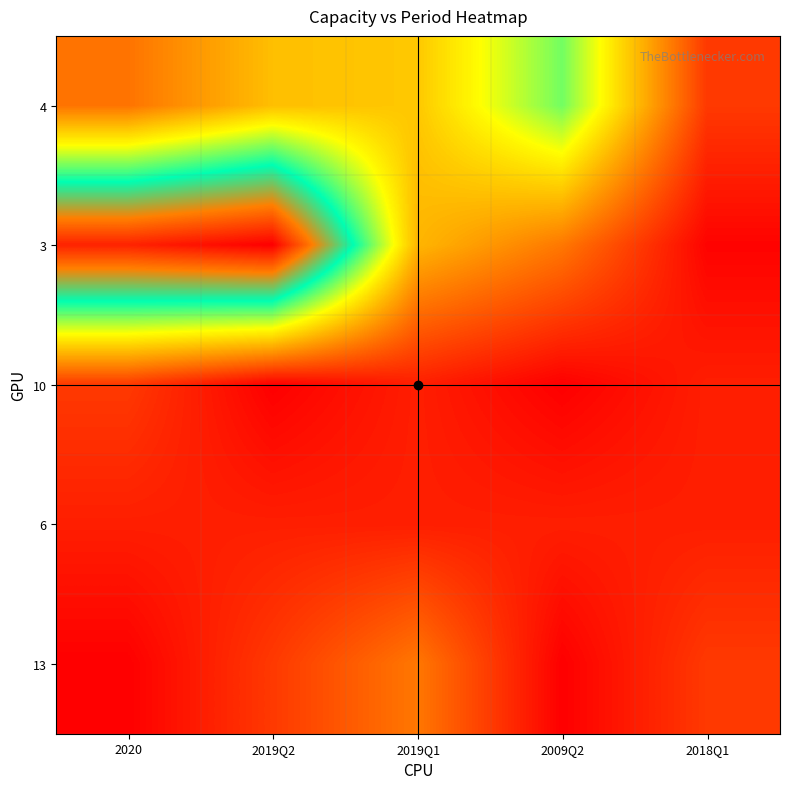

How many data points does each series have?

5